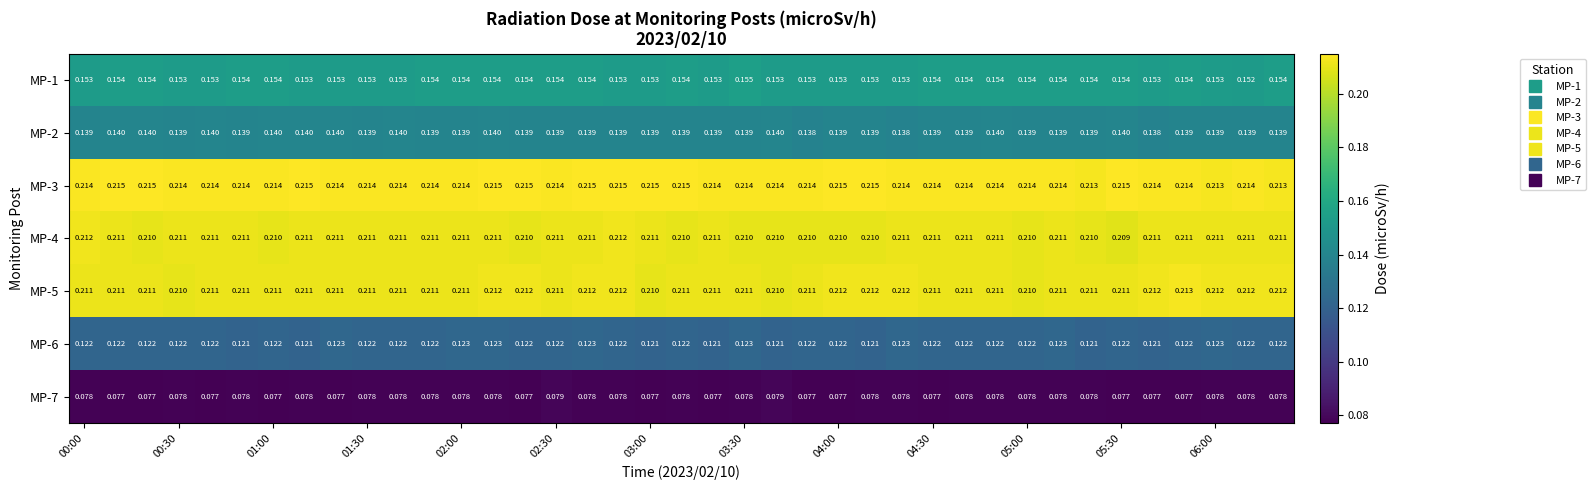

Is the value of MP-1 at 01:30 greater than the value of MP-2 at 06:00?

Yes